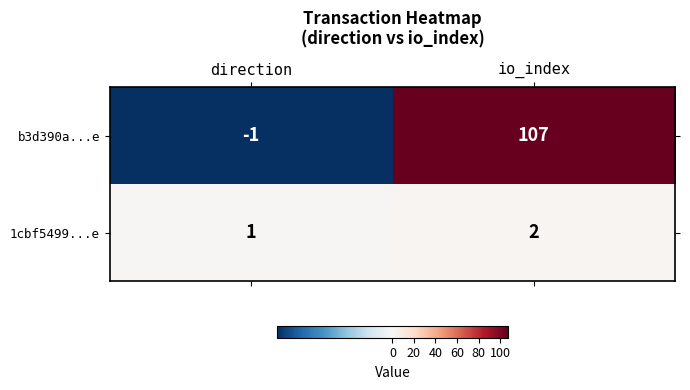

What is the sum of all 1cbf5499...e values?

3